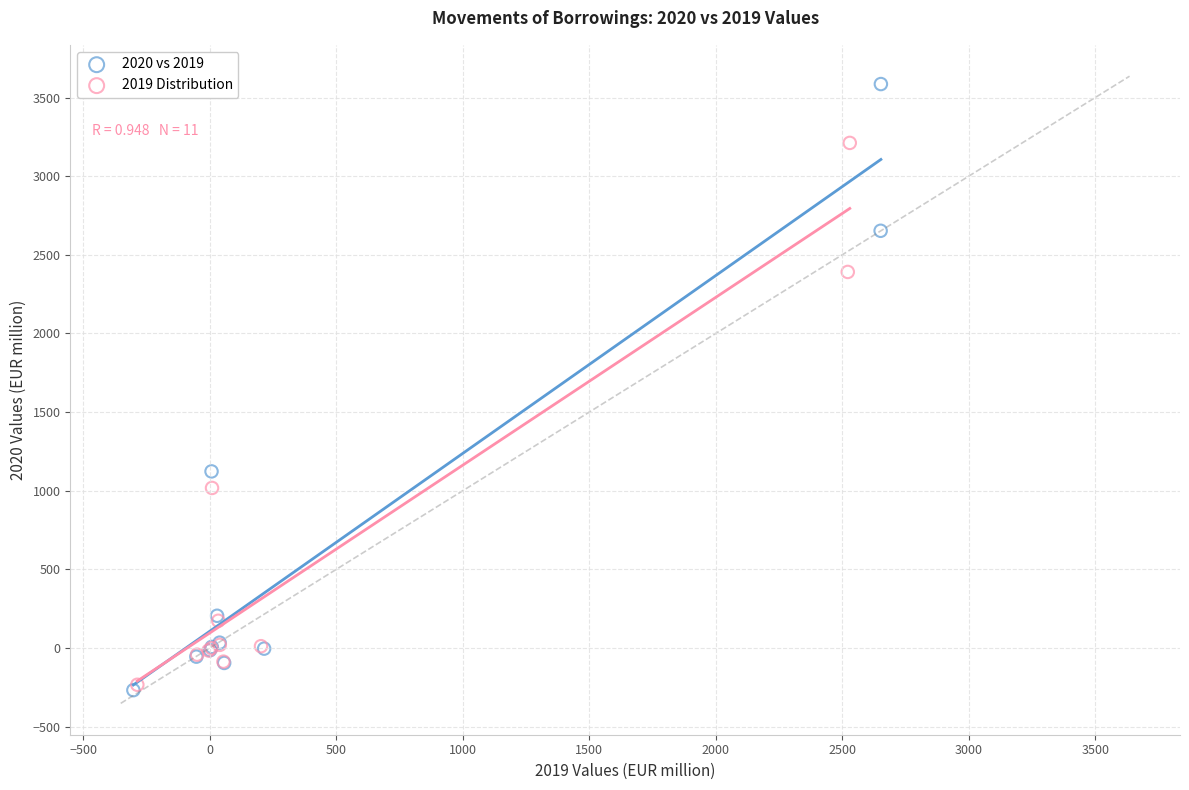

What are all the series names shown in the legend?

2020 vs 2019, 2019 Distribution